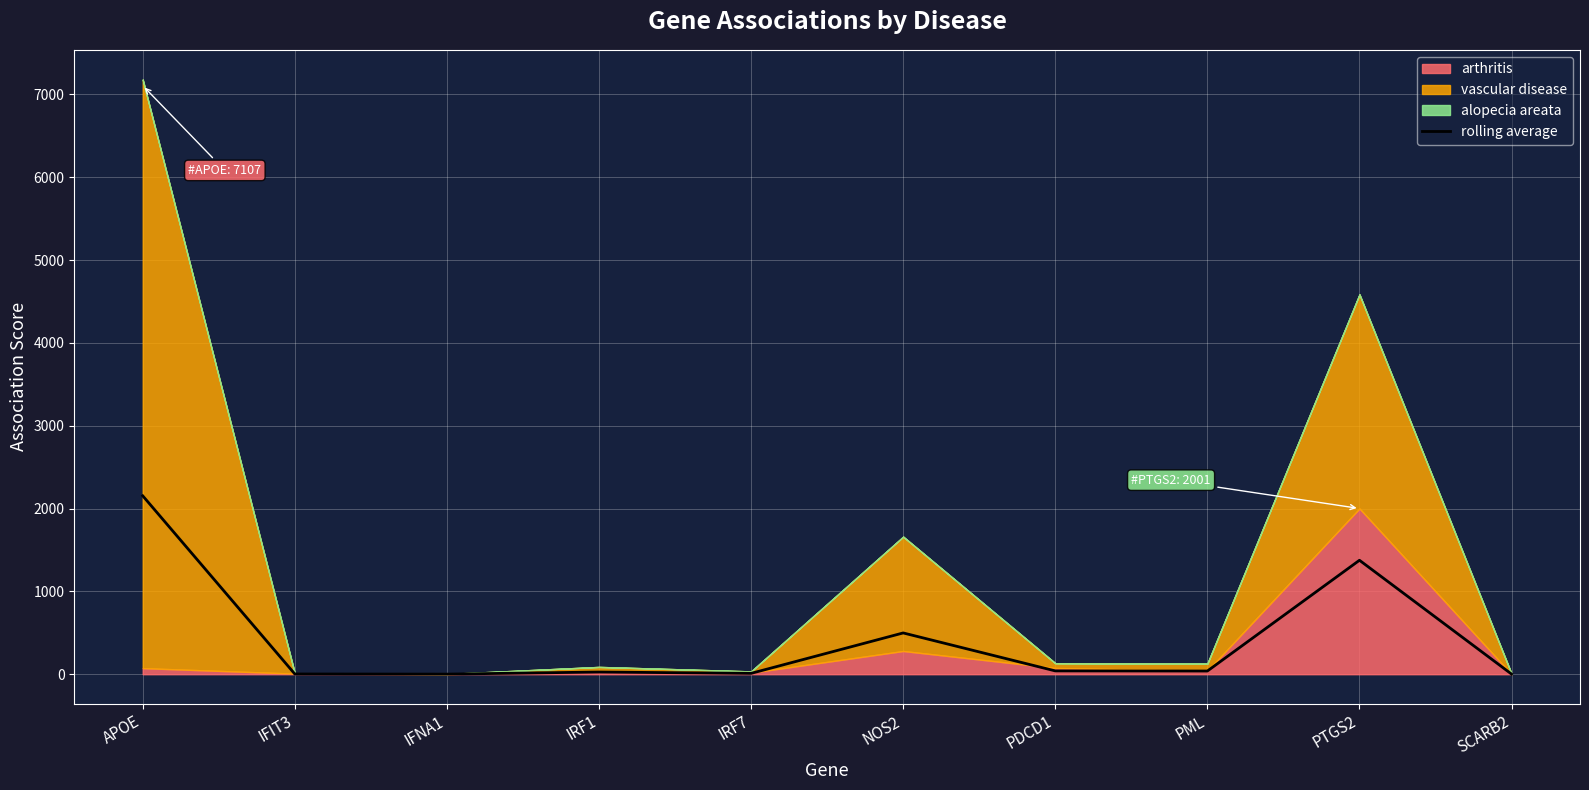

True or false: there are more than 0 points higher than both neighbors.

True